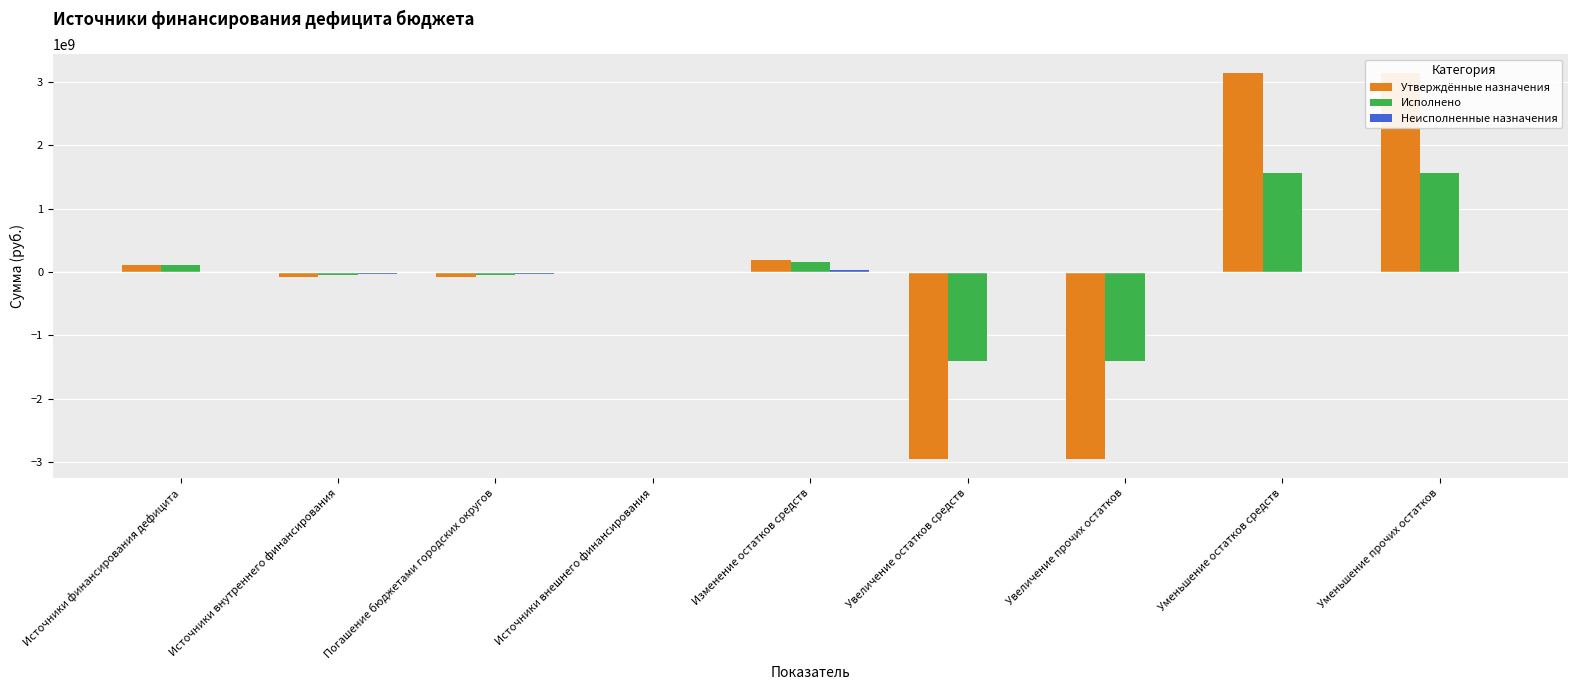

Reading left to right, extract all data points from this chart.

Утверждённые назначения: 118756800.0	-74000000.0	-74000000.0	0.0	192756800.0	-2943280800.0	-2943280800.0	3136037600.0	3136037600.0
Исполнено: 110377025.0	-50000000.0	-50000000.0	0.0	160377025.0	-1409013557.8	-1409013557.8	1569390582.8	1569390582.8
Неисполненные назначения: 8379775.0	-24000000.0	-24000000.0	0.0	32379775.0	0.0	0.0	0.0	0.0